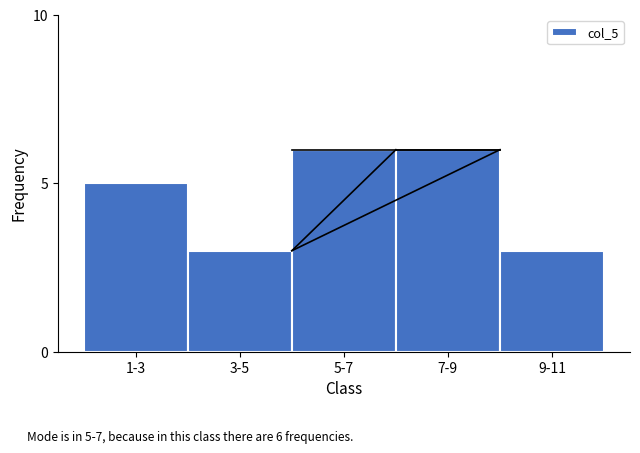

Reading right to left, transcribe all the data shown in this chart.

3	6	6	3	5